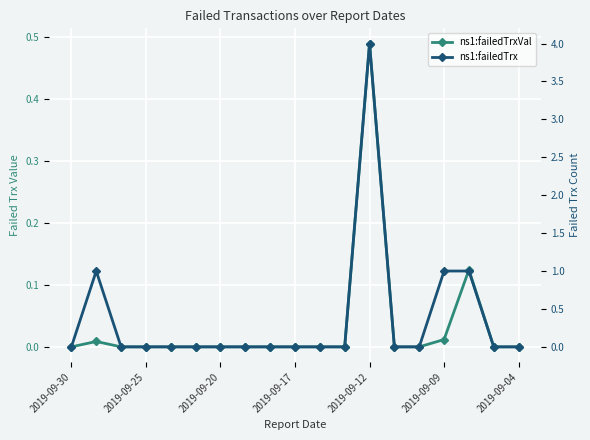

Reading left to right, transcribe all the data shown in this chart.

ns1:failedTrxVal: 0.0	0.0	0.0	0.0	0.0	0.0	0.0	0.0	0.0	0.0	0.0	0.0	0.5	0.0	0.0	0.0	0.1	0.0	0.0
ns1:failedTrx: 0.0	1.0	0.0	0.0	0.0	0.0	0.0	0.0	0.0	0.0	0.0	0.0	4.0	0.0	0.0	1.0	1.0	0.0	0.0